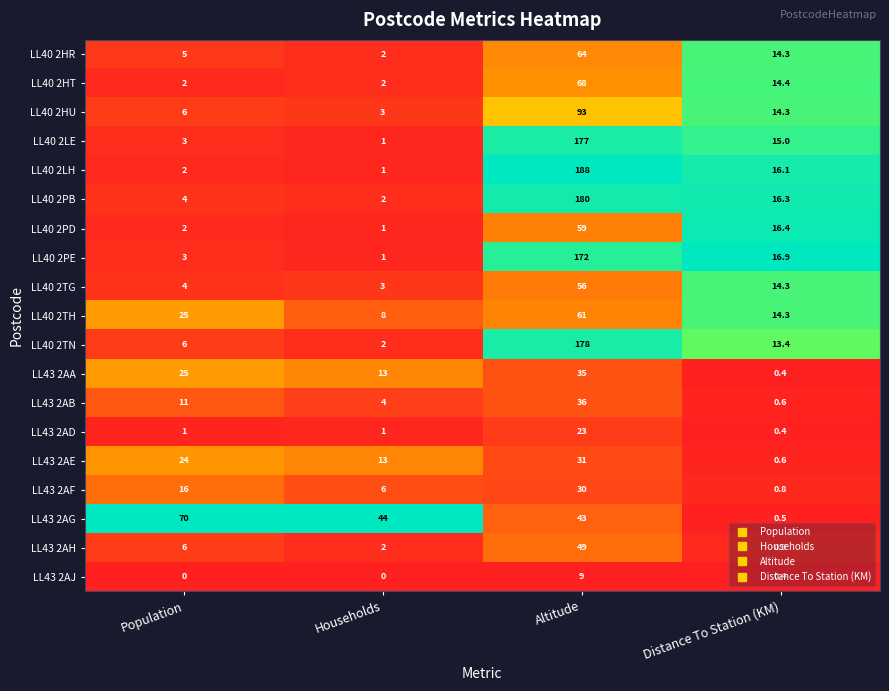

List the labels in order of LL43 2AE value, smallest first.

Distance To Station (KM), Households, Population, Altitude